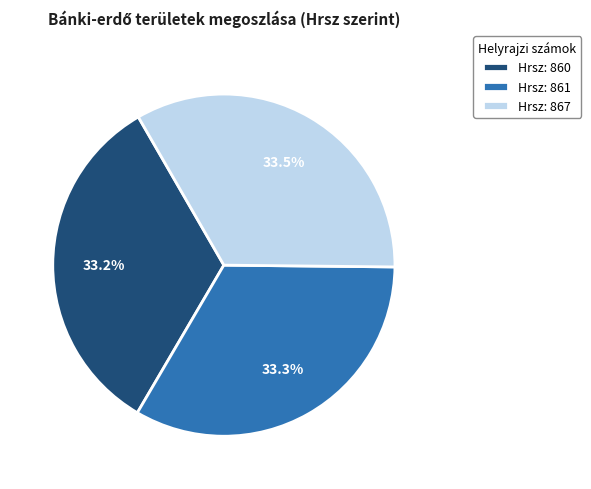

Is there a majority slice in this chart?

No